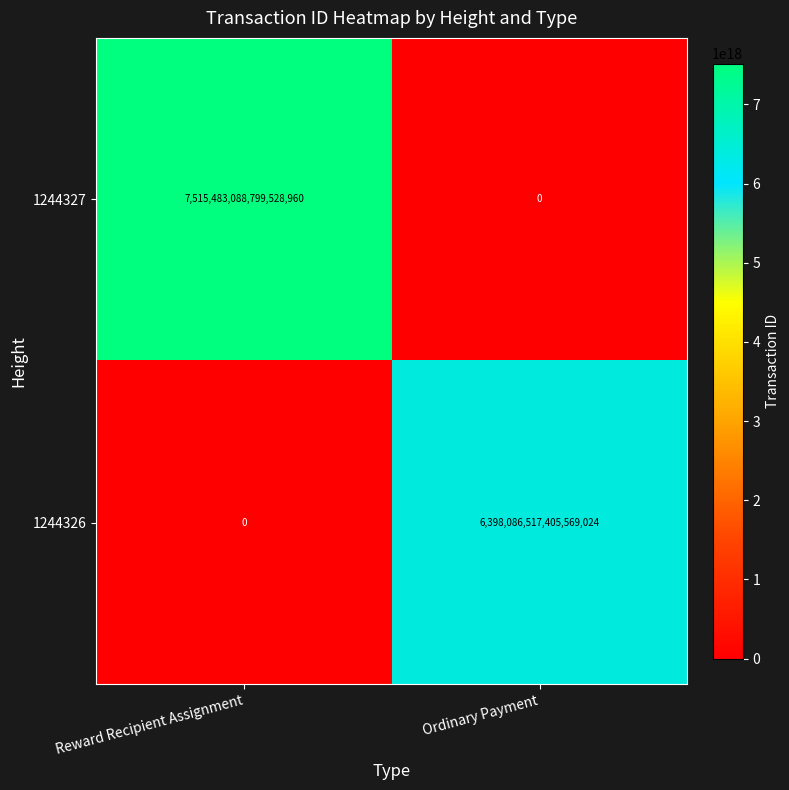

List the series in order of their peak value, highest first.

1244327, 1244326